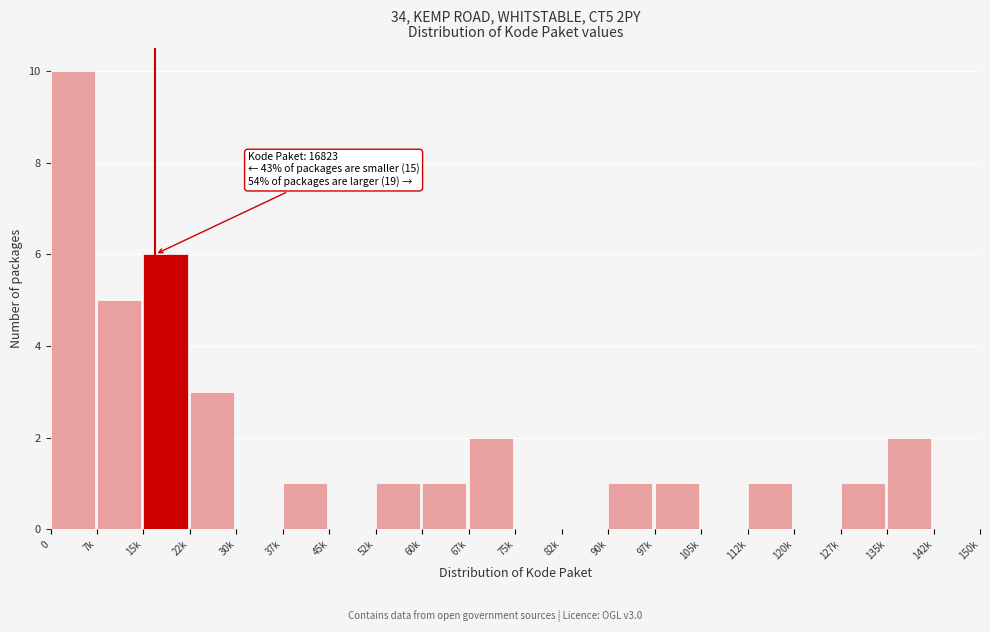

Reading right to left, extract all data points from this chart.

142k=0	135k=2	127k=1	120k=0	112k=1	105k=0	97k=1	90k=1	82k=0	75k=0	67k=2	60k=1	52k=1	45k=0	37k=1	30k=0	22k=3	15k=6	7k=5	0=10